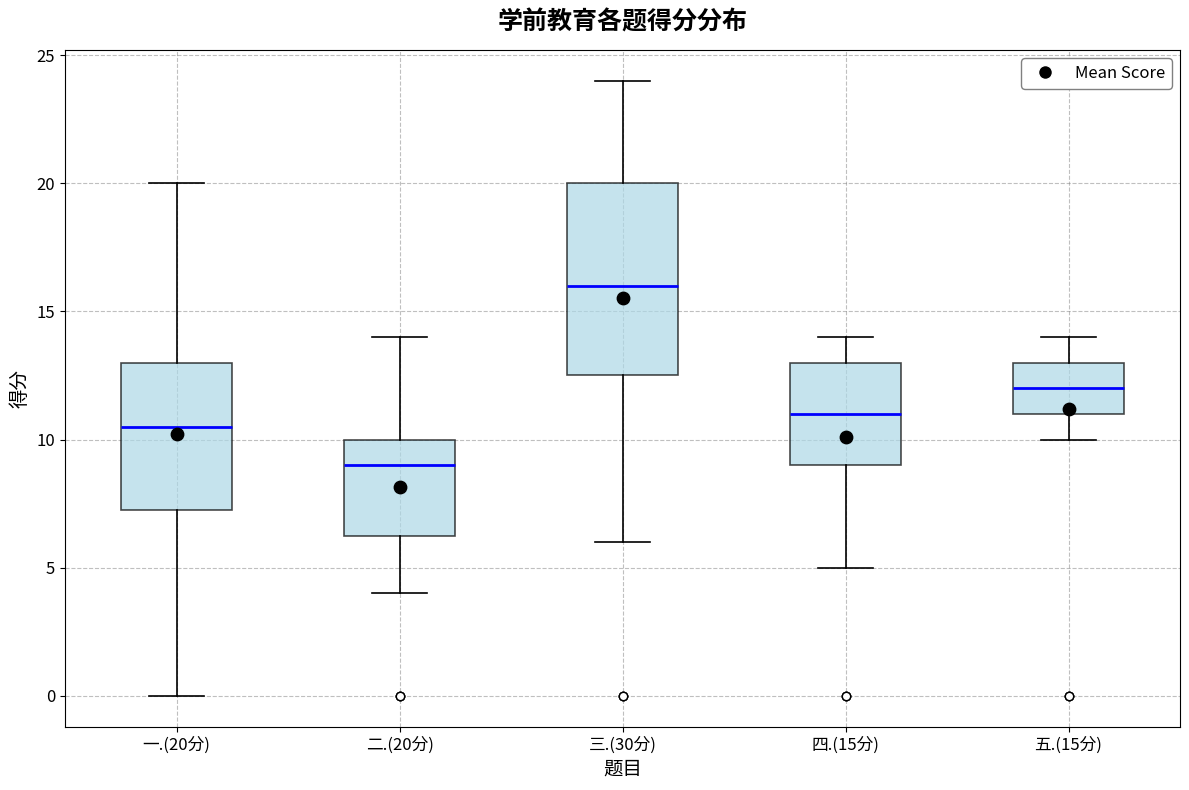

Comparing the boxes themselves (not the whiskers), which one is the tallest?

三.(30分)